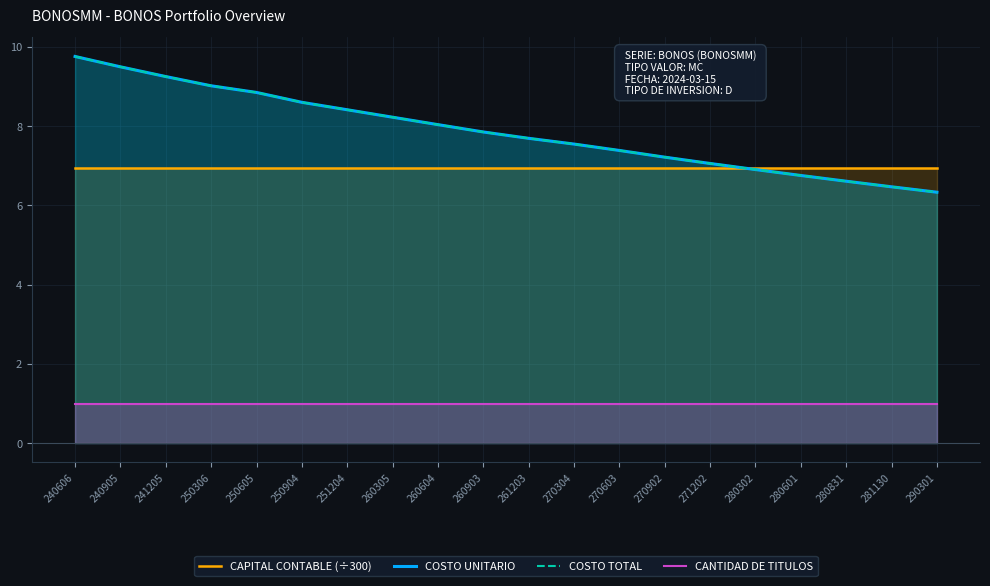

What is the total value across all series at 290301?

20.6